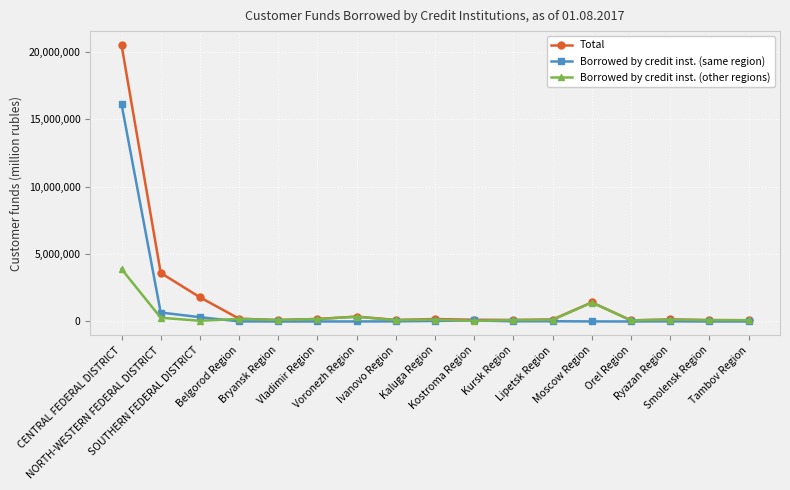

At which label is Total closest to 10295686?

NORTH-WESTERN FEDERAL DISTRICT